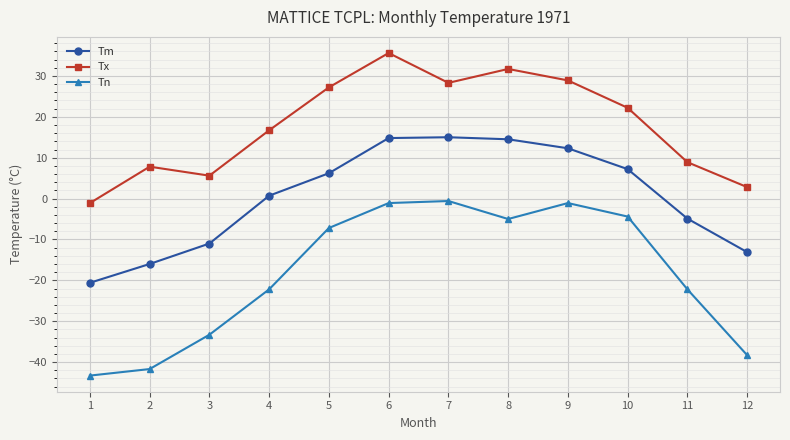

Which series has the largest total across all categories?

Tx